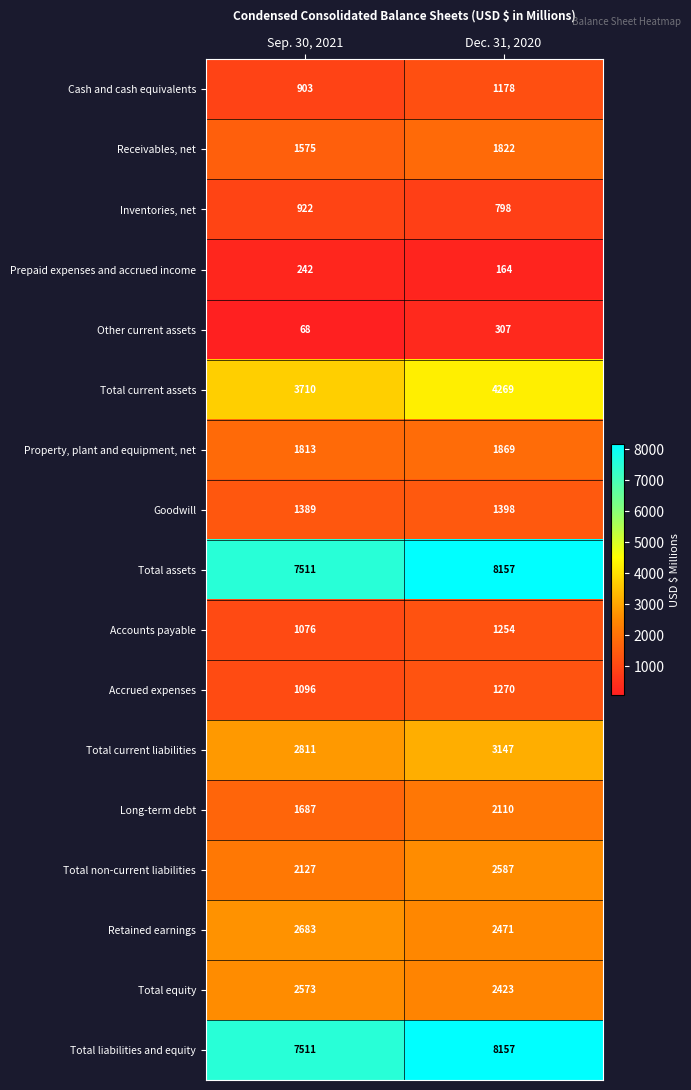

Rank the categories by Accounts payable value from lowest to highest.

Sep. 30, 2021, Dec. 31, 2020